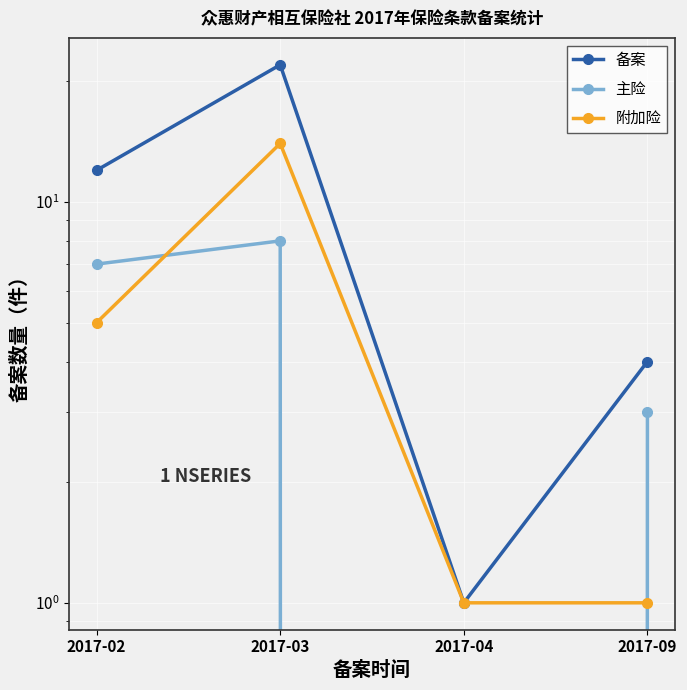

The 附加险 series shows 1 at 2017-04. True or false?

True